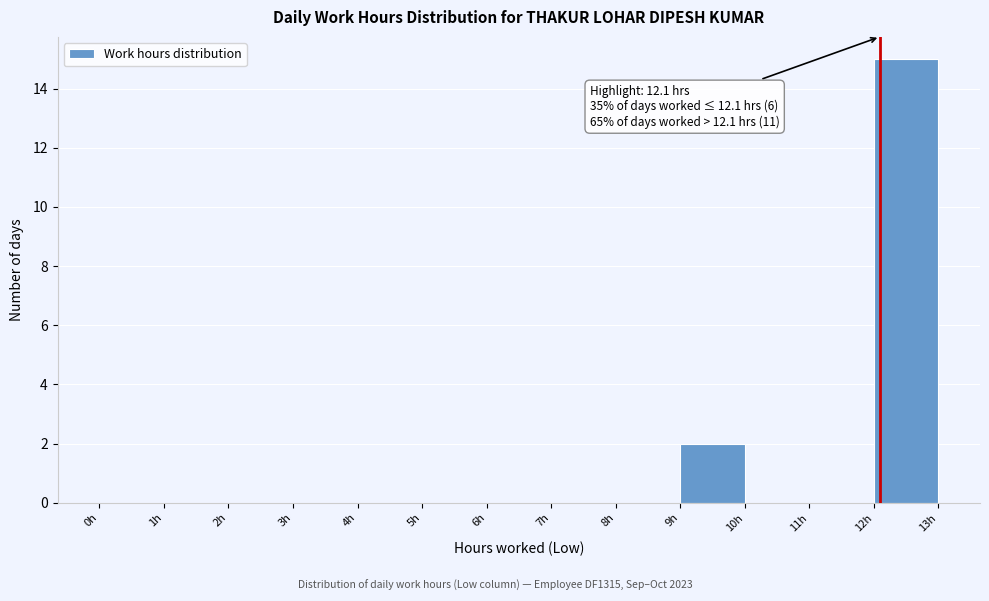

Over which range of the x-axis is the bar tallest?

12 to 13